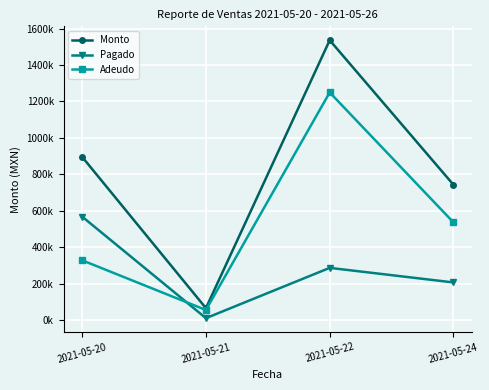

What are all the series names shown in the legend?

Monto, Pagado, Adeudo